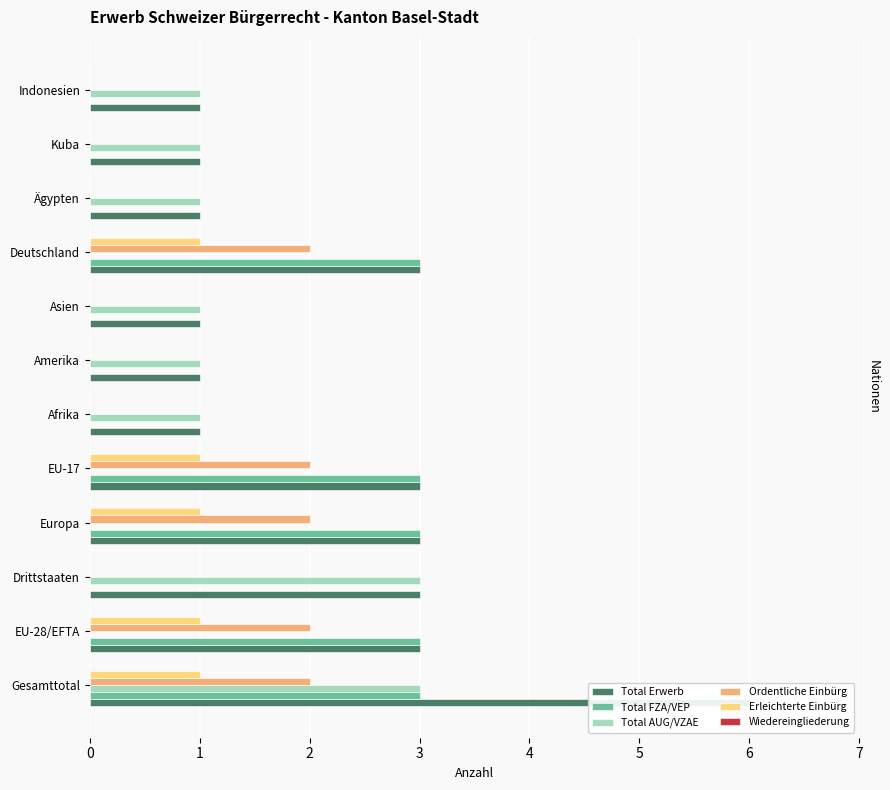

The value of Erleichterte Einbürg at Gesamttotal is 1.6. True or false?

False